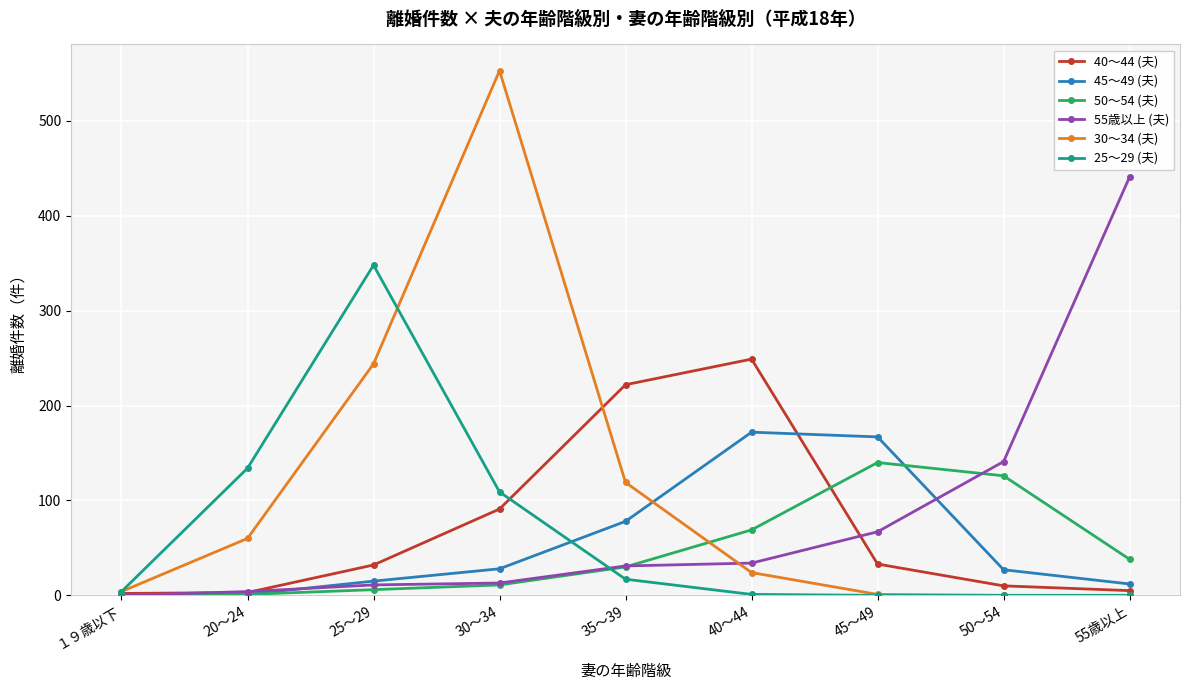

How many values in the 45～49 (夫) series are below 27?

4